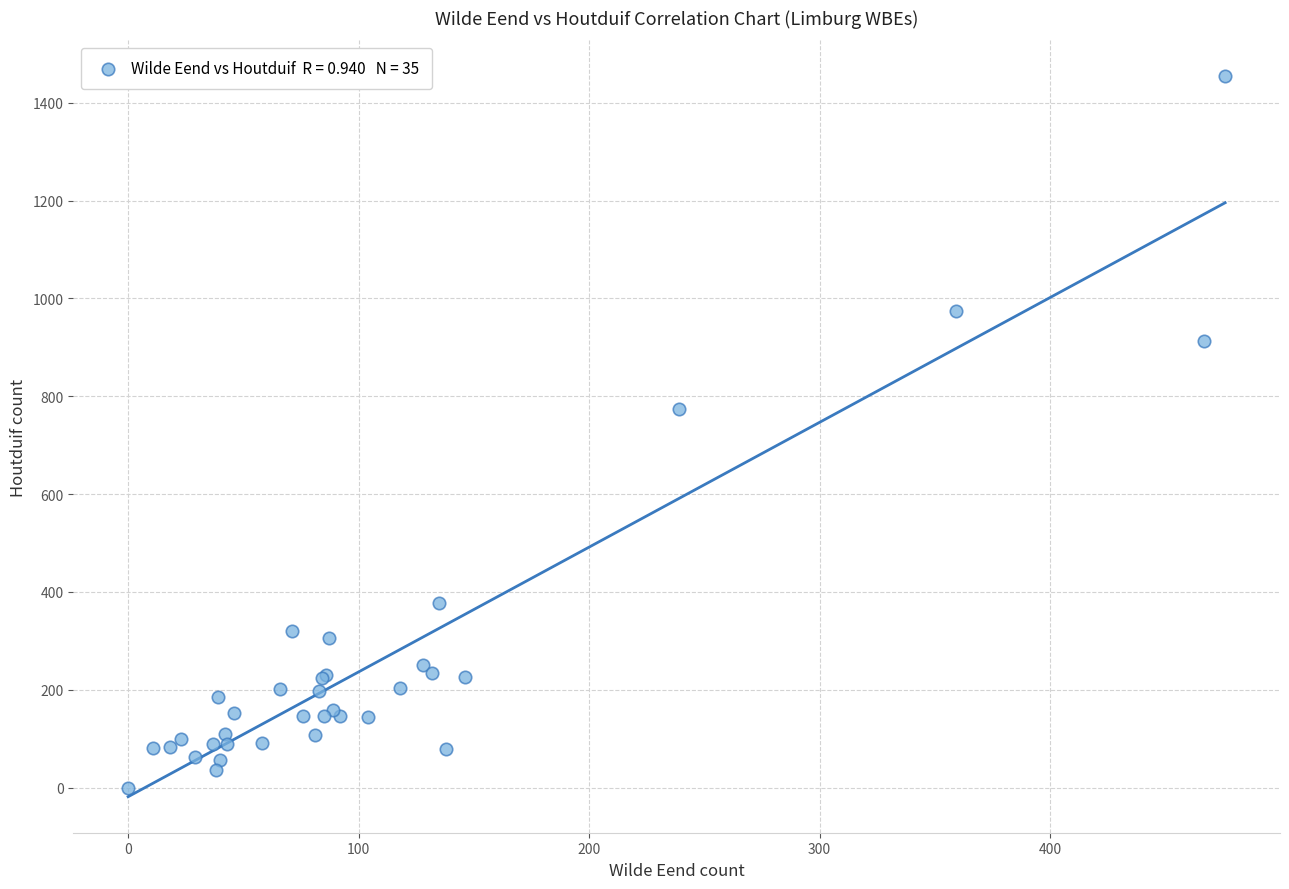

What Y value in the scatter plot is closest to 727?

775